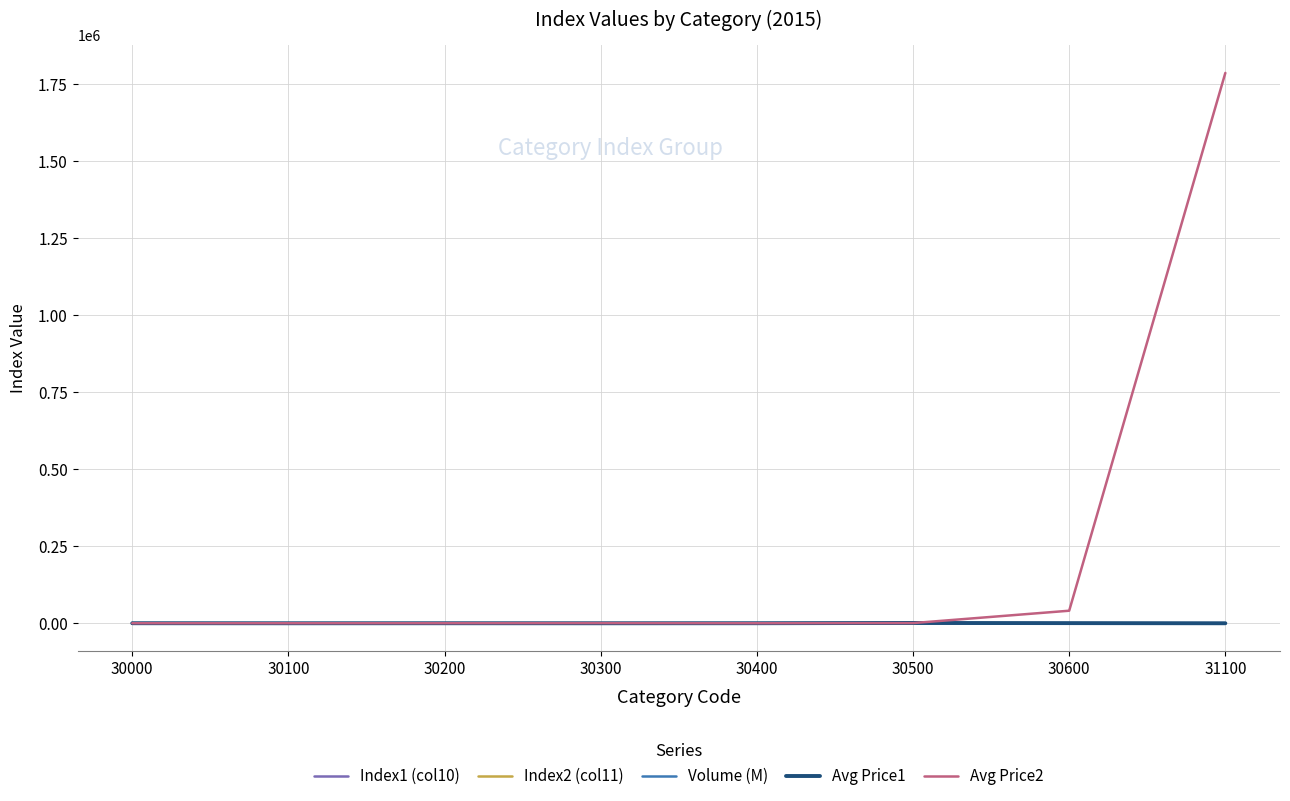

Which series has the largest range (max minus min)?

Avg Price2